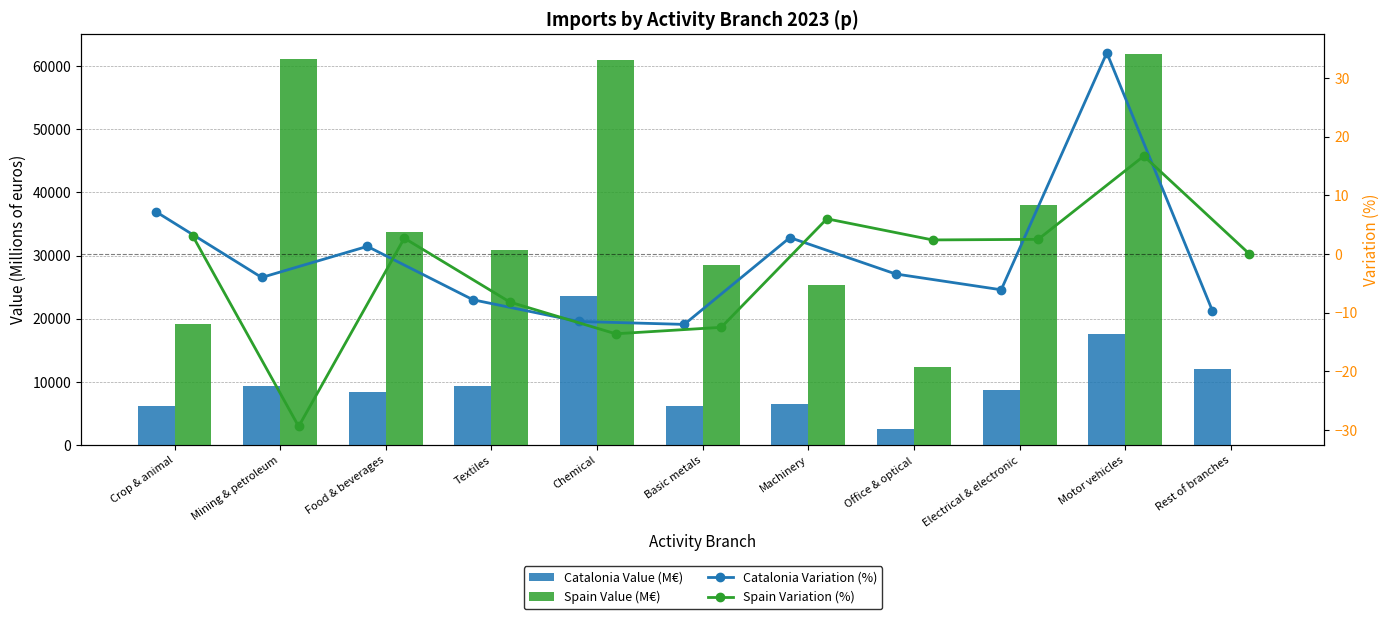

Are the bars horizontal?

No